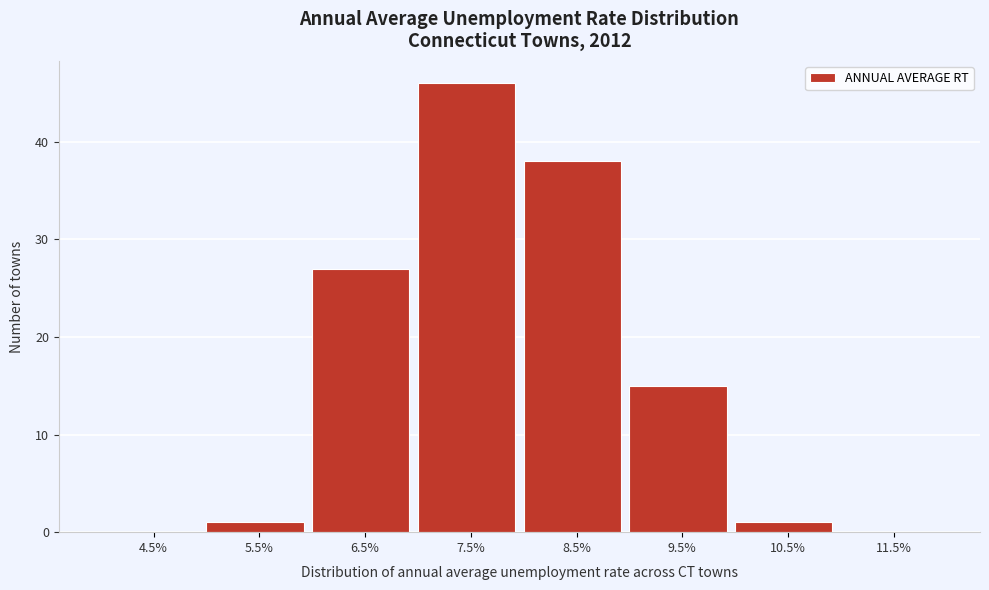

Reading left to right, list all the values displayed in this chart.

4.5%=0	5.5%=1	6.5%=27	7.5%=46	8.5%=38	9.5%=15	10.5%=1	11.5%=0